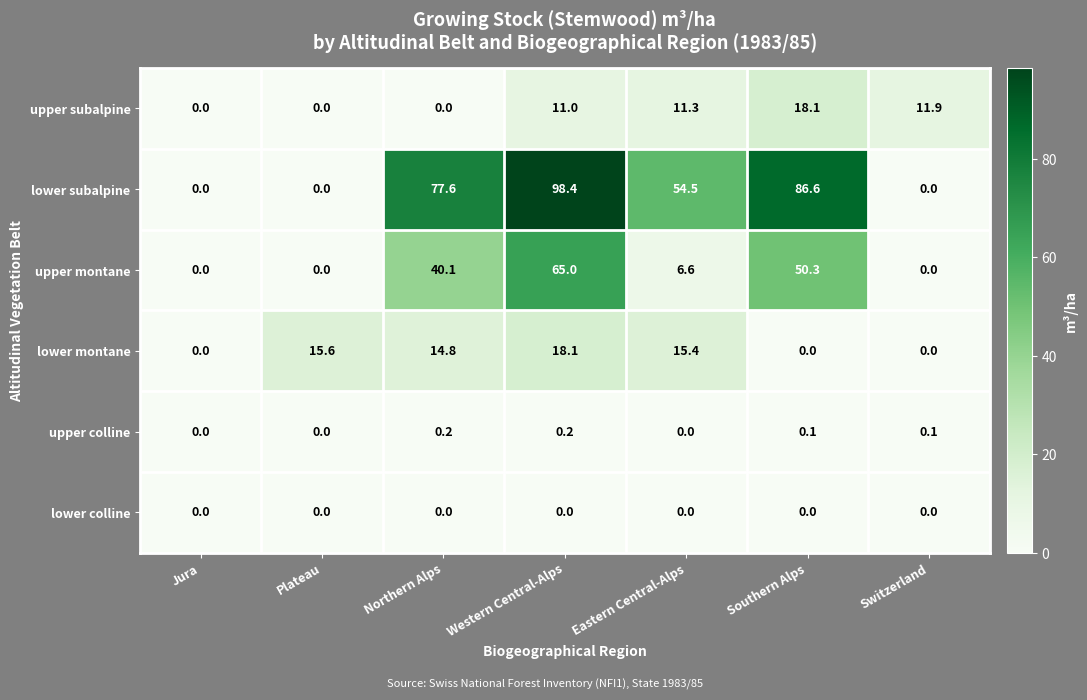

What is the total value across all series at Eastern Central-Alps?

87.8